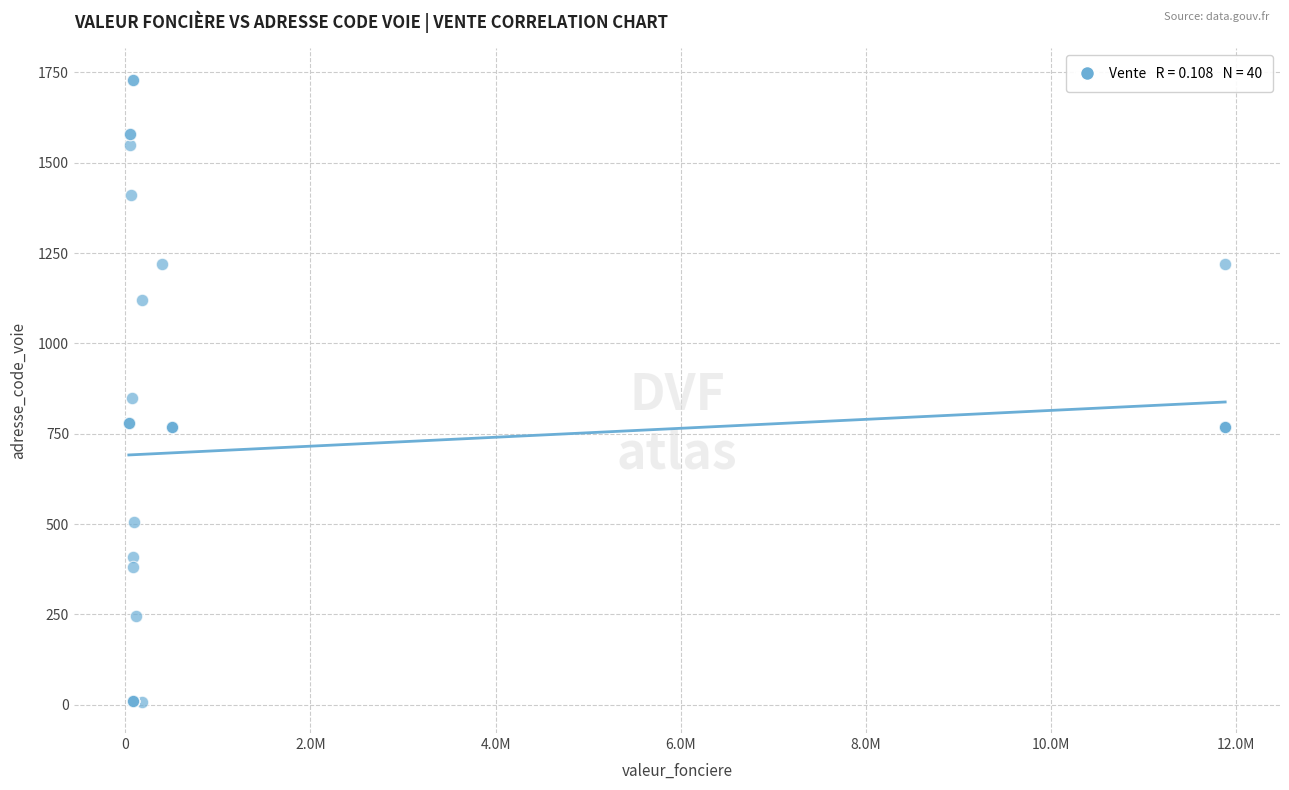

What Y value in the scatter plot is closest to 869?

850